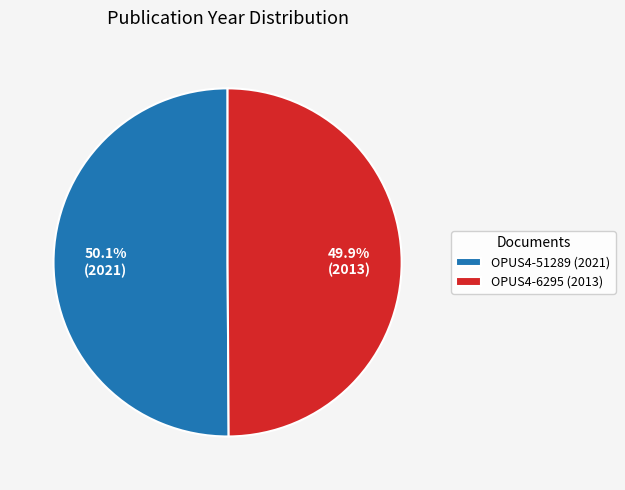

How much of the chart is everything except OPUS4-6295?

50.1%